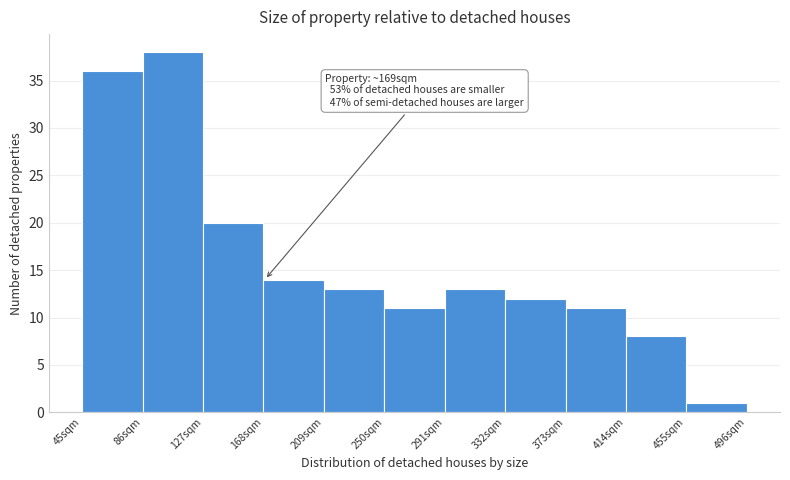

Over which range of the x-axis is the bar tallest?

86 to 127